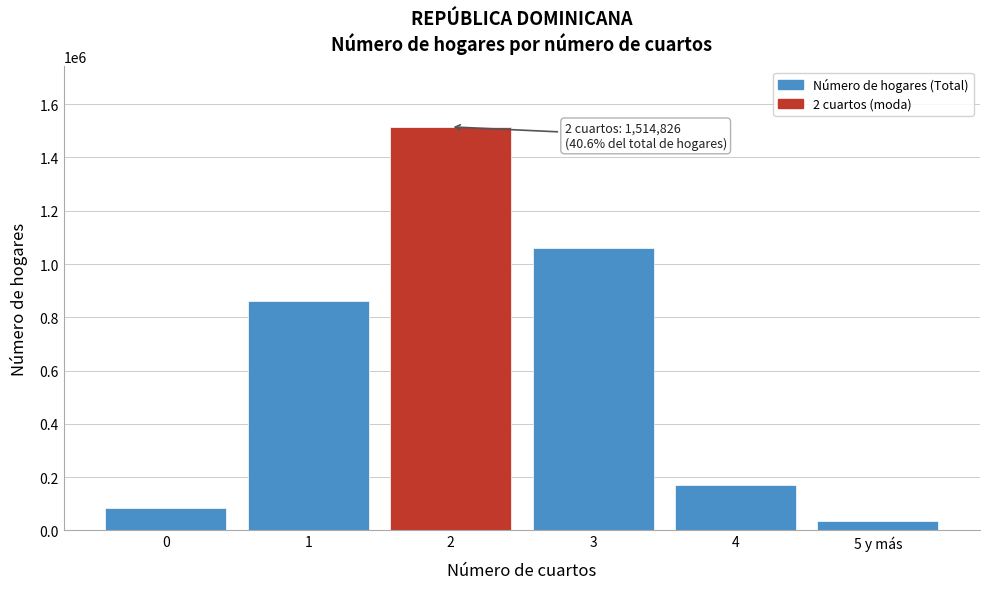

Reading left to right, transcribe all the data shown in this chart.

84260	860079	1514826	1059772	170742	37027